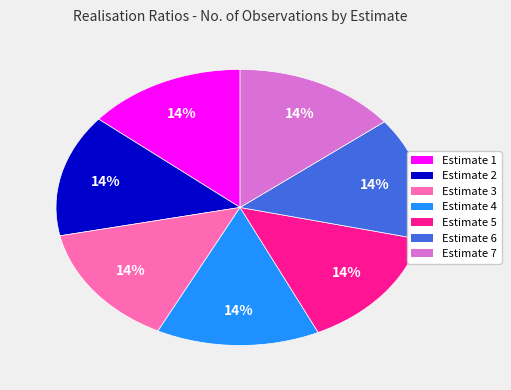

To the nearest percent, what portion does Estimate 7 represent?

14%